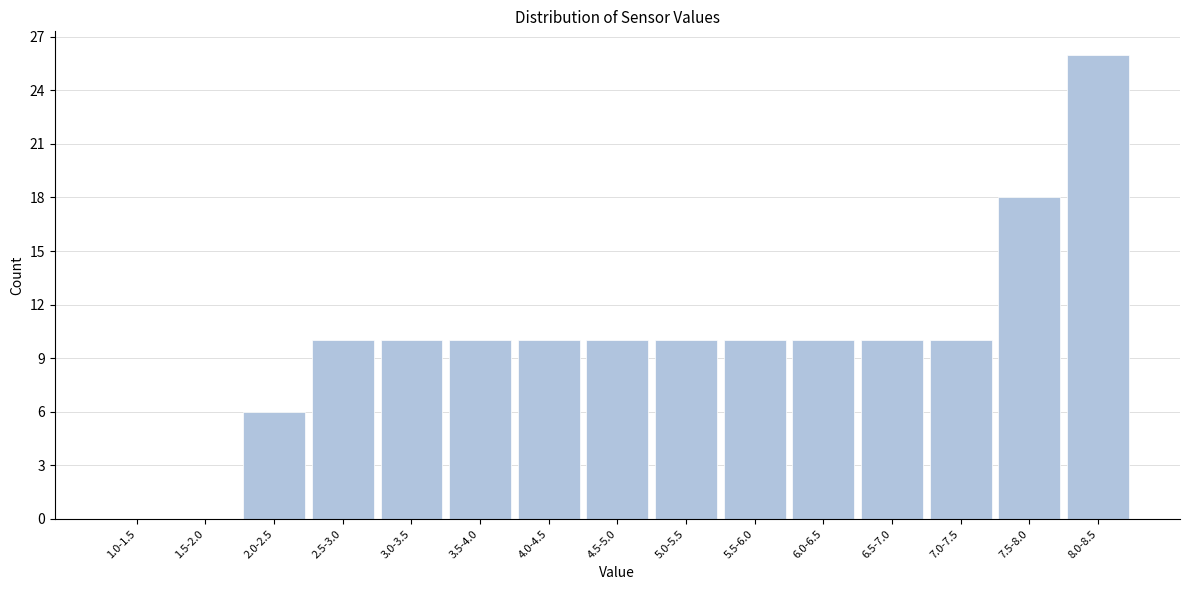

Reading right to left, list all the values displayed in this chart.

8.0-8.5=26	7.5-8.0=18	7.0-7.5=10	6.5-7.0=10	6.0-6.5=10	5.5-6.0=10	5.0-5.5=10	4.5-5.0=10	4.0-4.5=10	3.5-4.0=10	3.0-3.5=10	2.5-3.0=10	2.0-2.5=6	1.5-2.0=0	1.0-1.5=0